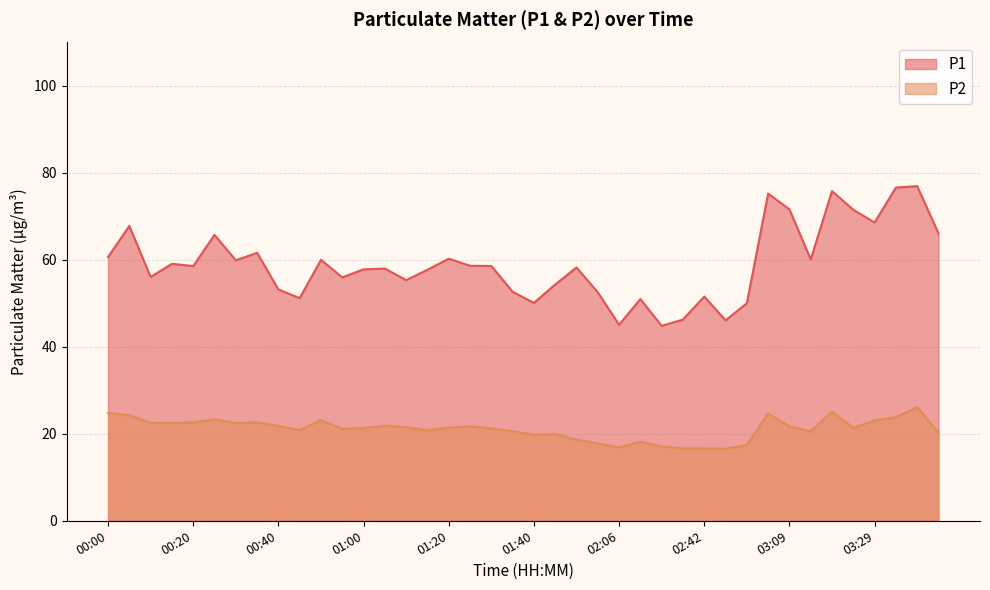

Is it true that P2 equals 30.2 at 02:01?

False